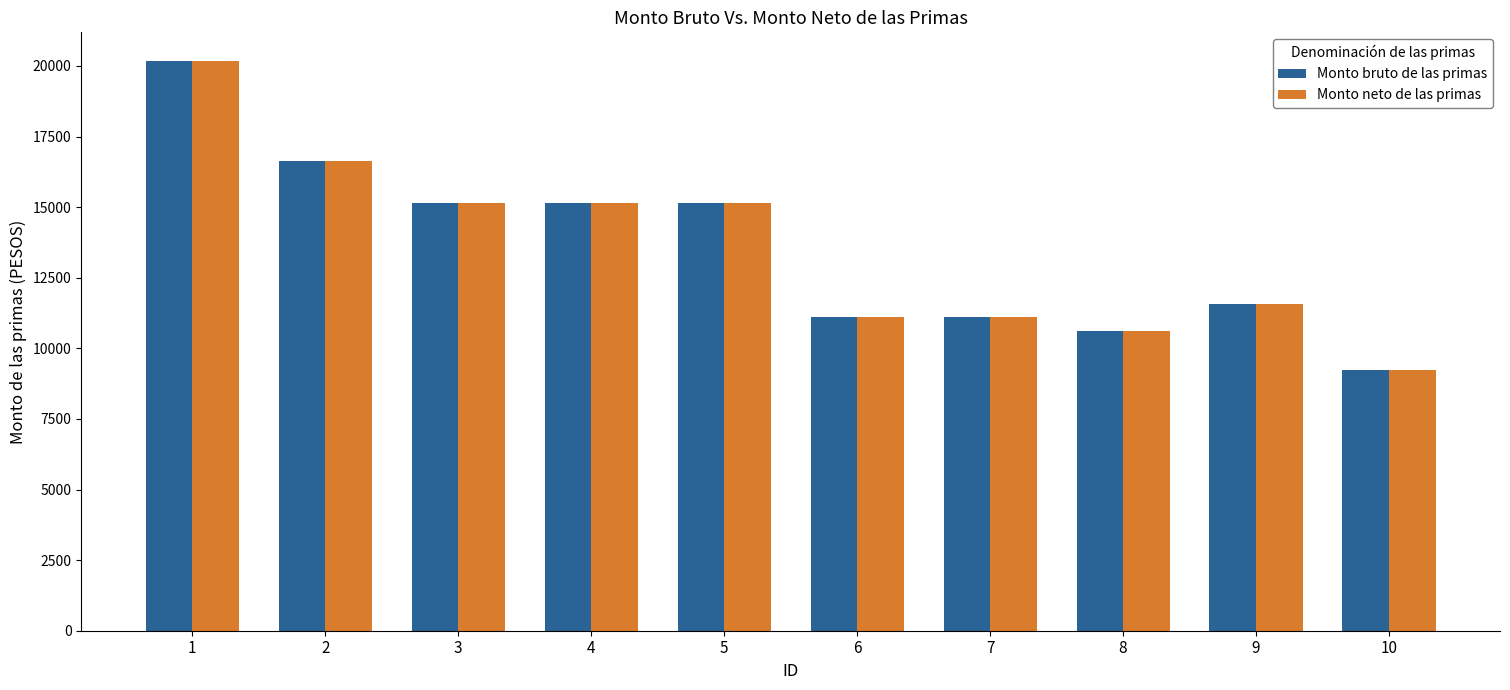

What is the value of the Monto bruto de las primas bar at the 7th from the left?

11092.5